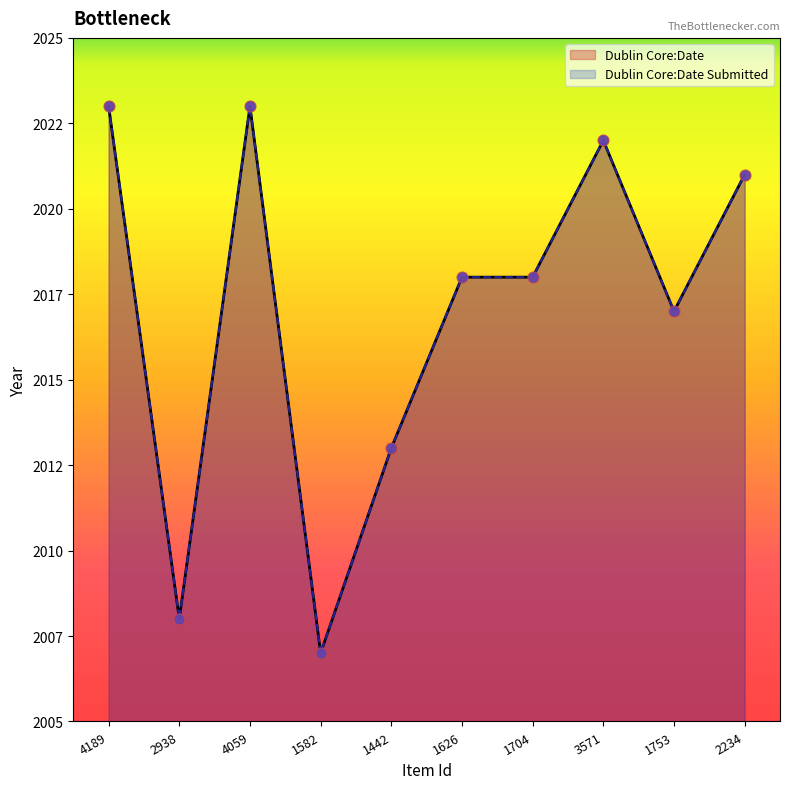

At which category is the sum across all series the highest?

4189